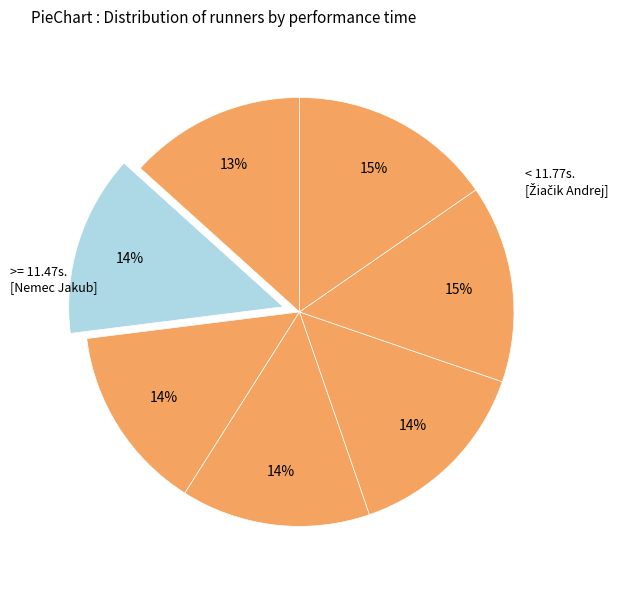

Count the number of slices in the pie.

7